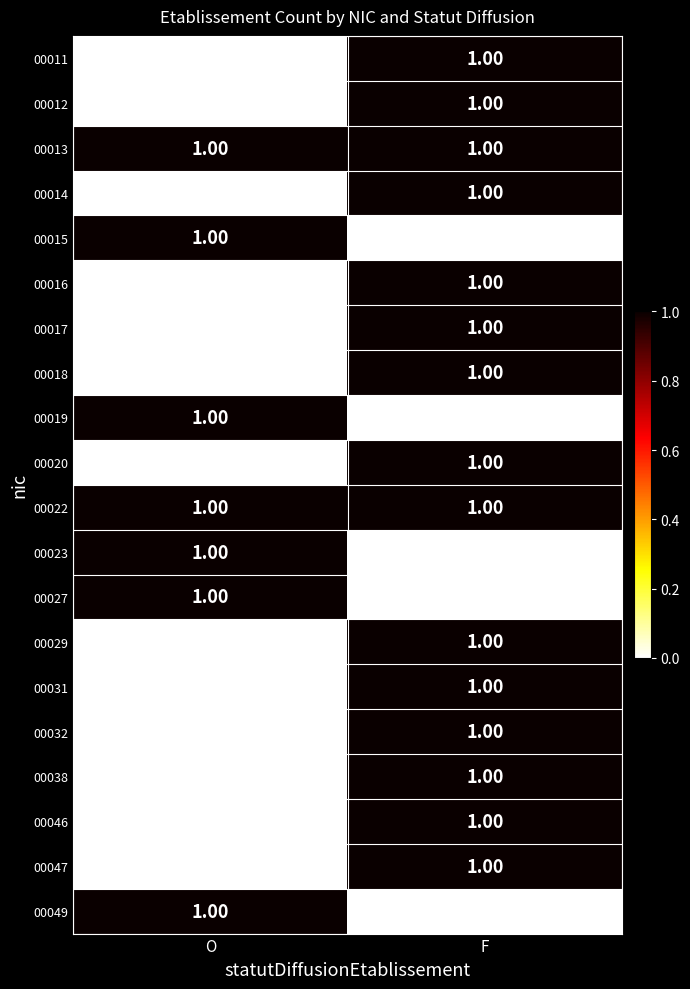

What is the total value across all series at O?

7